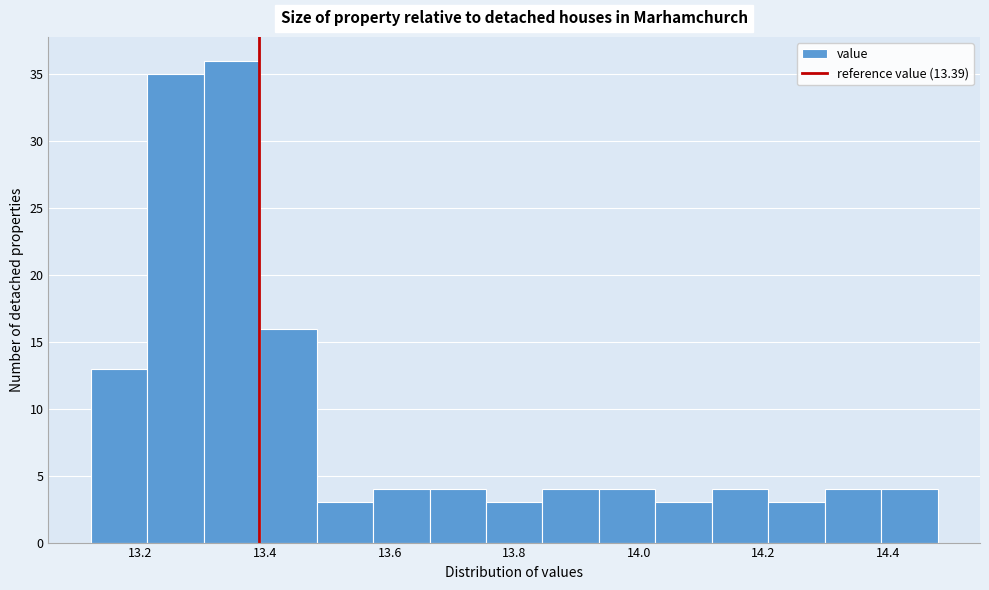

Over which range of the x-axis is the bar tallest?

13.30 to 13.40